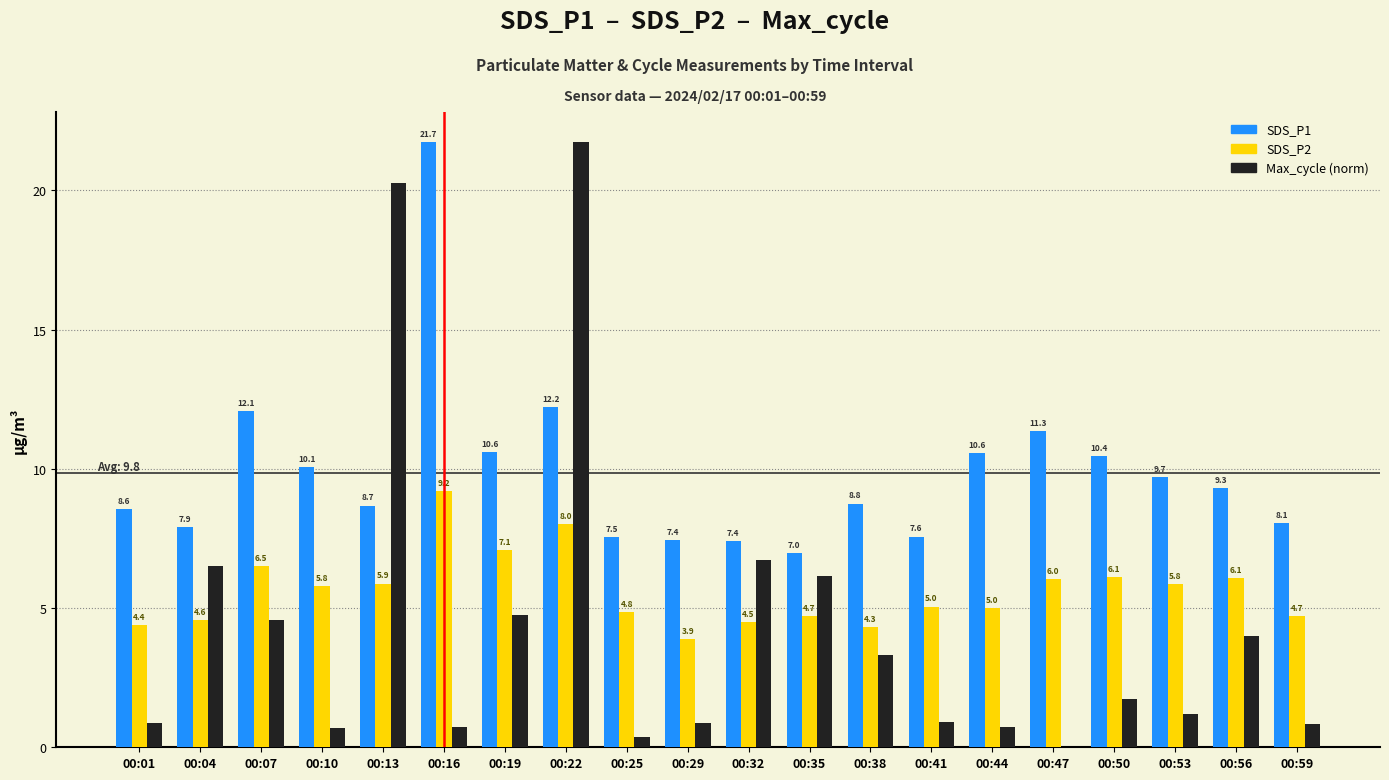

What is the sum of the Max_cycle (norm) values at 00:32 and 00:56?

10.7